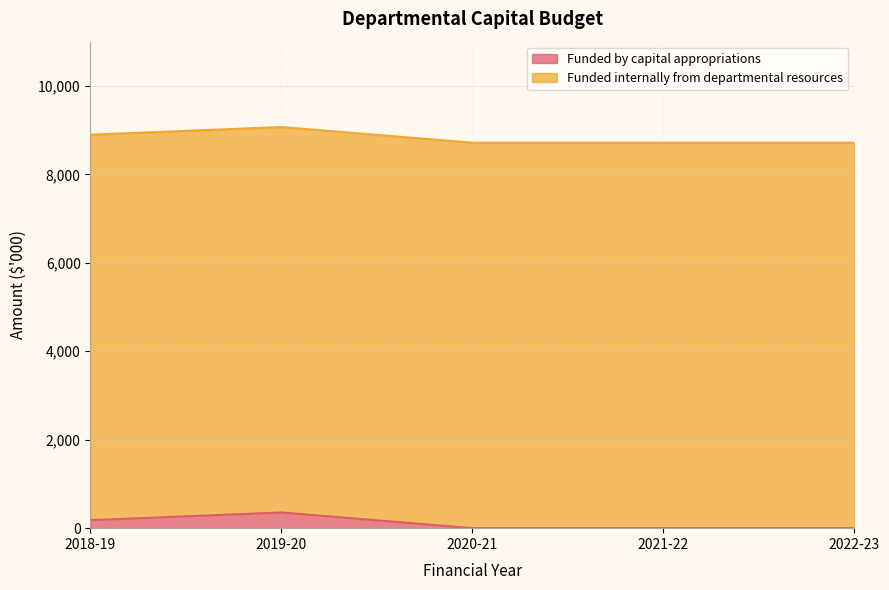

At how many categories does at least one series exceed 71?

5